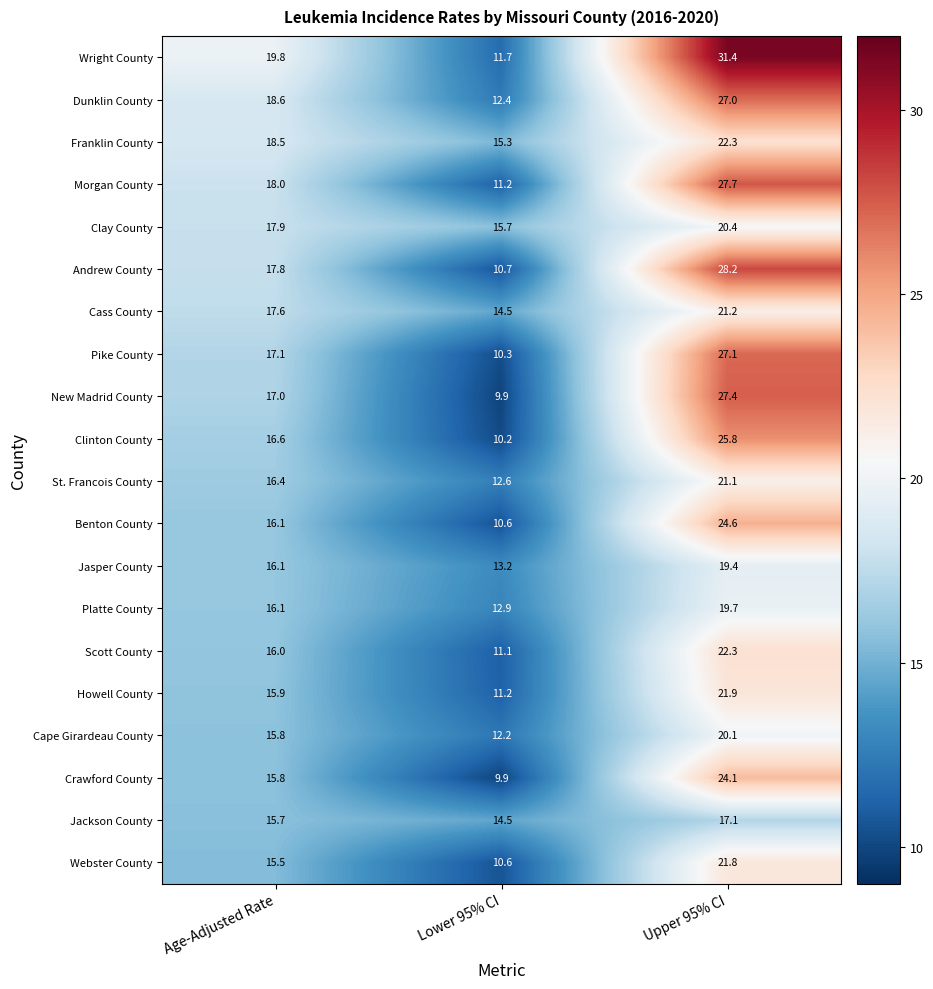

What is the minimum value for Clay County?

15.7